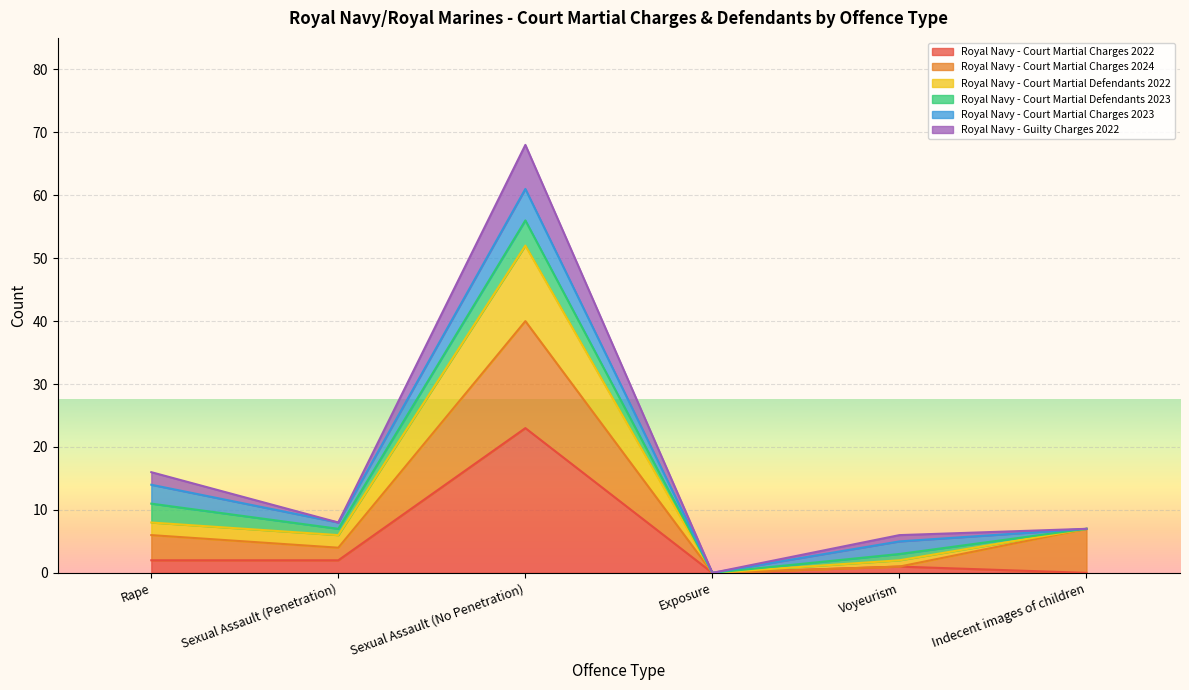

What is the total value across all series at Rape?

16